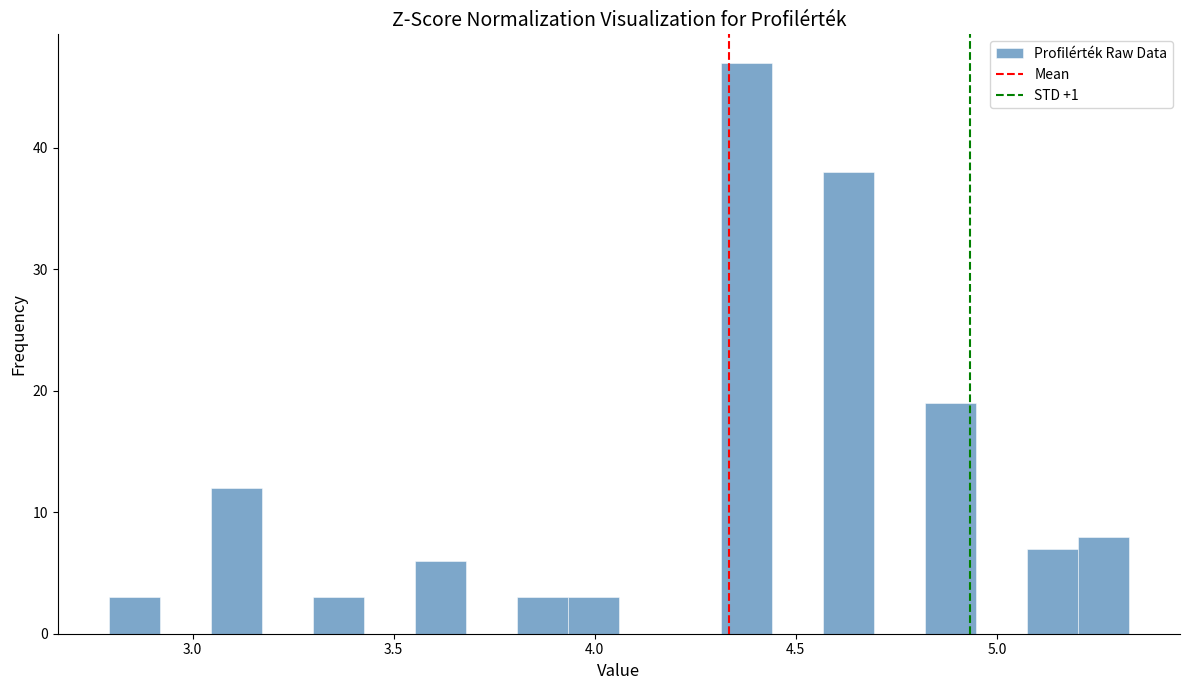

Read against the x-axis, roughly where is the centre of the tallest bar?

4.40